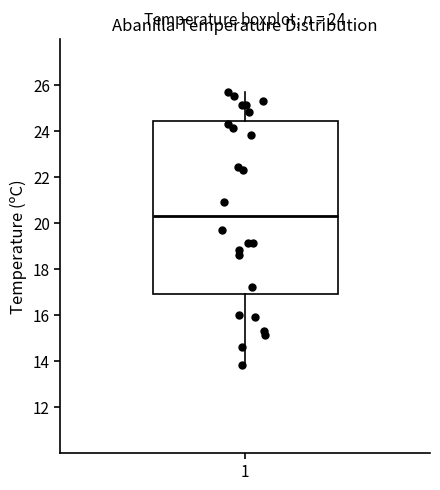

Read this box plot against the y-axis: the position of the median line, the range covered by the box, and the ends of both whiskers. The values are not printed on the chart, so give them approximately, as read against the axis.

median 20.4, box 17.0 to 24.4, whiskers 13.8 to 25.8